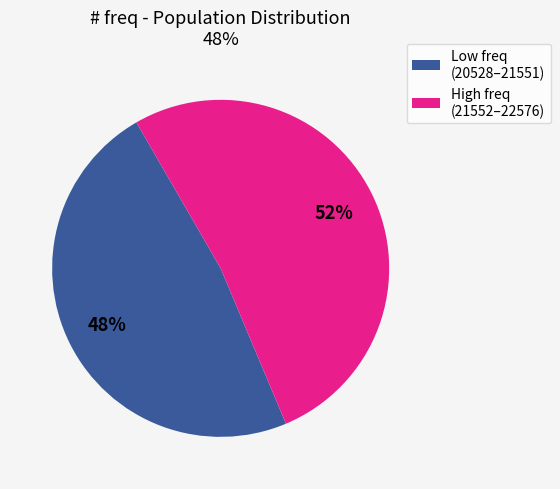

Is there a majority slice in this chart?

Yes